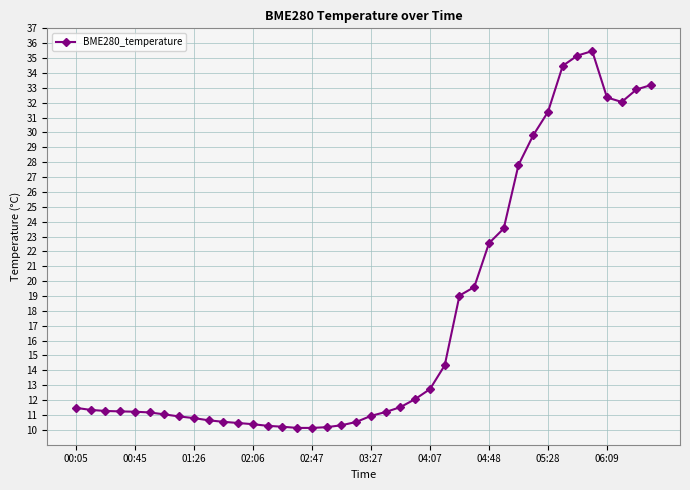

What is the minimum value shown in the chart?

10.1